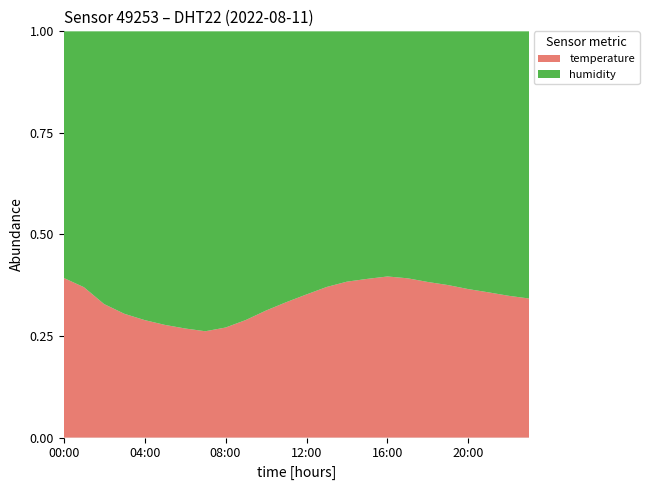

Reading left to right, transcribe all the data shown in this chart.

temperature: 26.1	25.1	23.3	22.0	21.2	20.5	19.9	19.5	20.1	21.3	22.8	24.1	25.3	26.4	27.1	27.5	27.8	27.6	27.0	26.5	25.8	25.2	24.6	24.1
humidity: 40.3	42.7	47.6	50.2	52.1	53.4	54.2	55.0	54.1	52.3	50.1	48.2	46.5	44.8	43.5	42.9	42.3	42.8	43.5	44.1	44.8	45.3	45.9	46.3